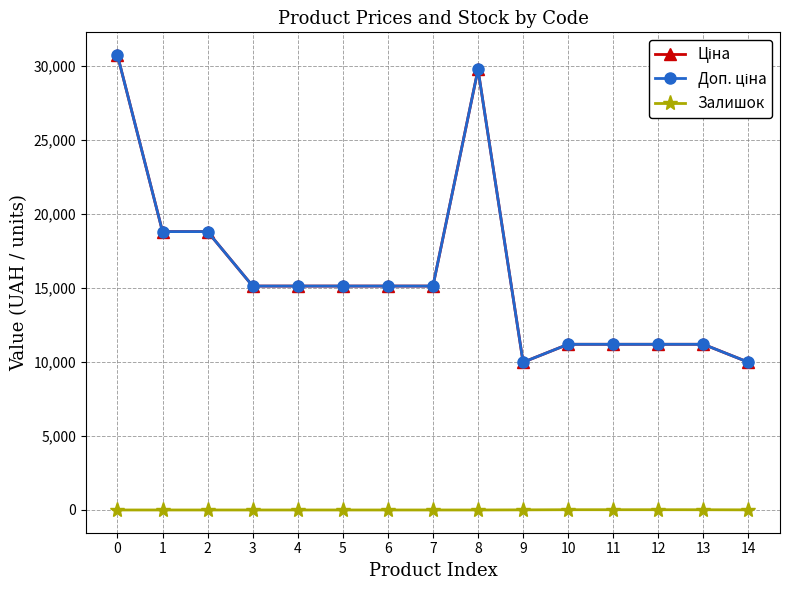

Is this an area chart (filled region under the line)?

No